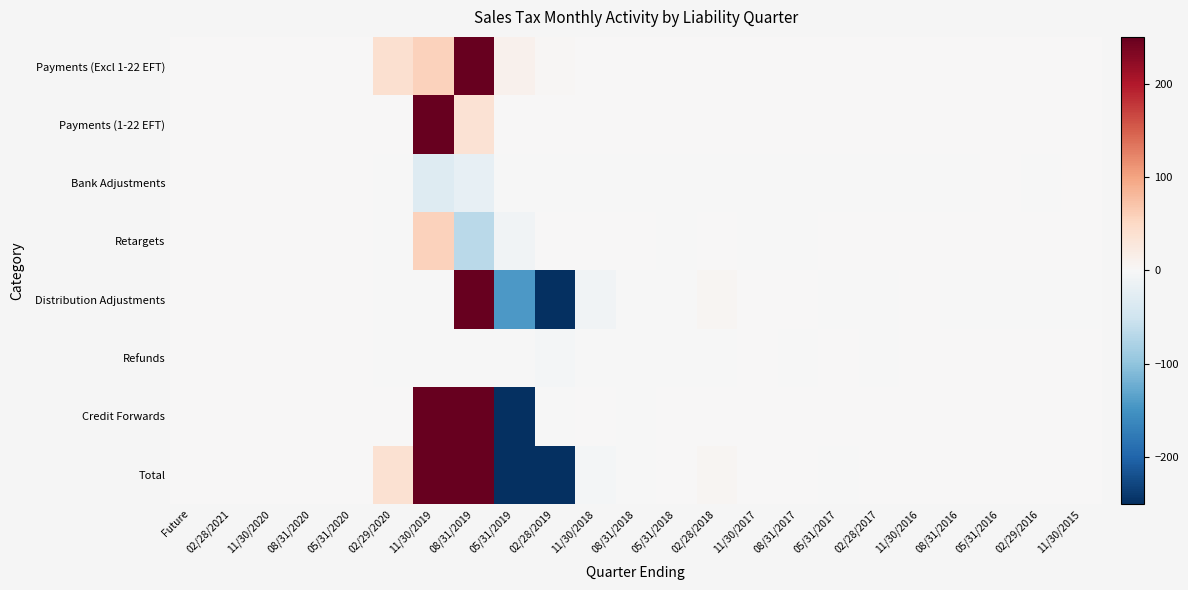

How many series are shown in this chart?

8